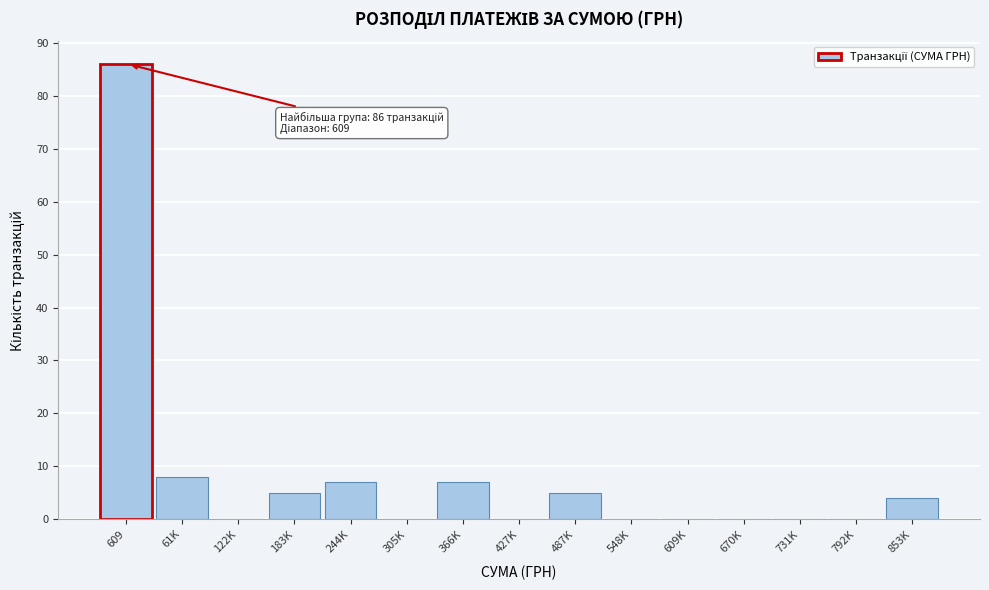

Reading left to right, extract all data points from this chart.

609=86	61K=8	122K=0	183K=5	244K=7	305K=0	366K=7	427K=0	487K=5	548K=0	609K=0	670K=0	731K=0	792K=0	853K=4